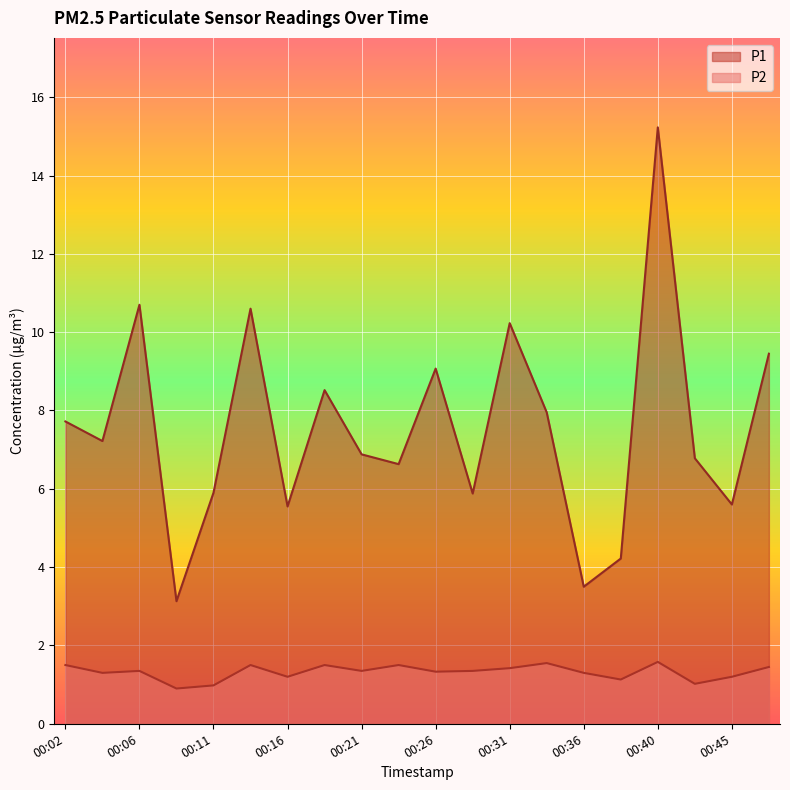

At which category is the sum across all series the highest?

00:40